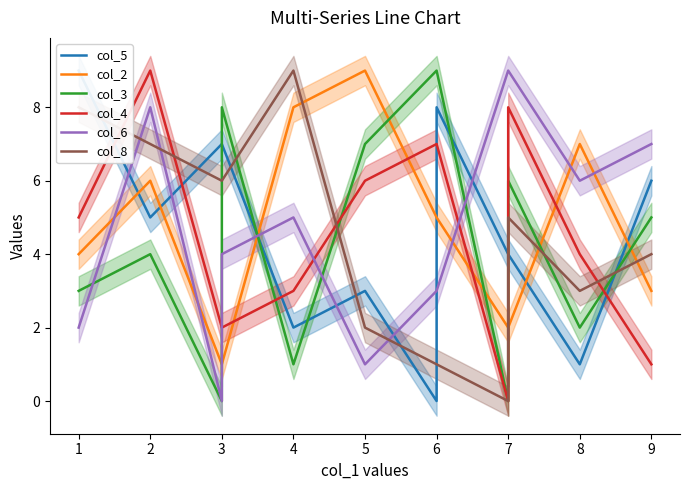

True or false: col_6 has a value of 7 at 3.

False